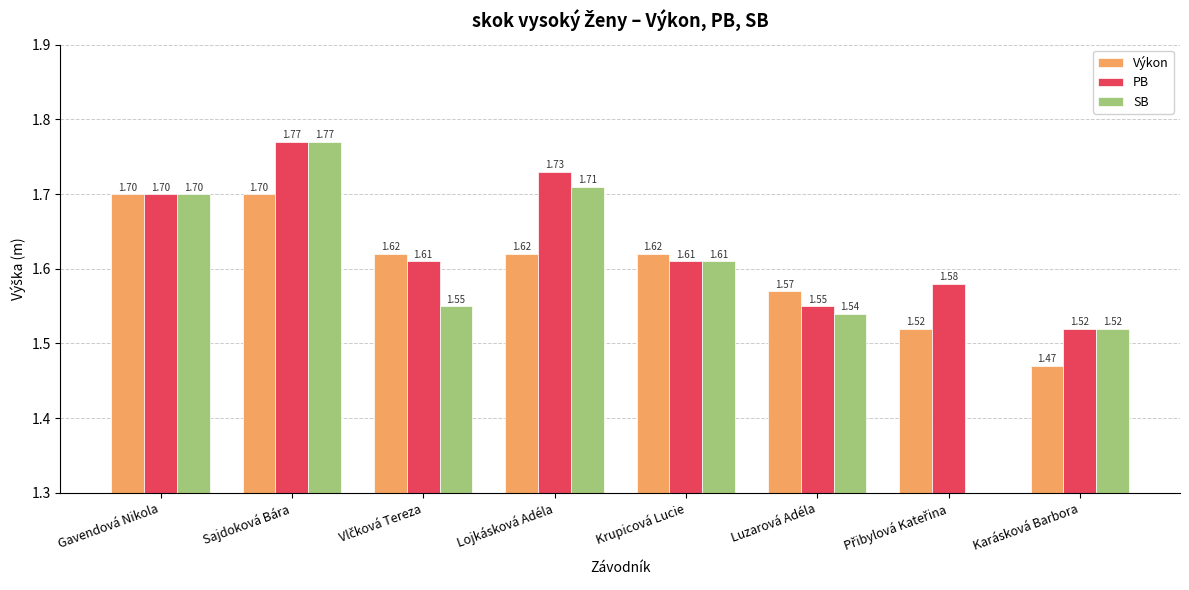

How many data points does each series have?

8